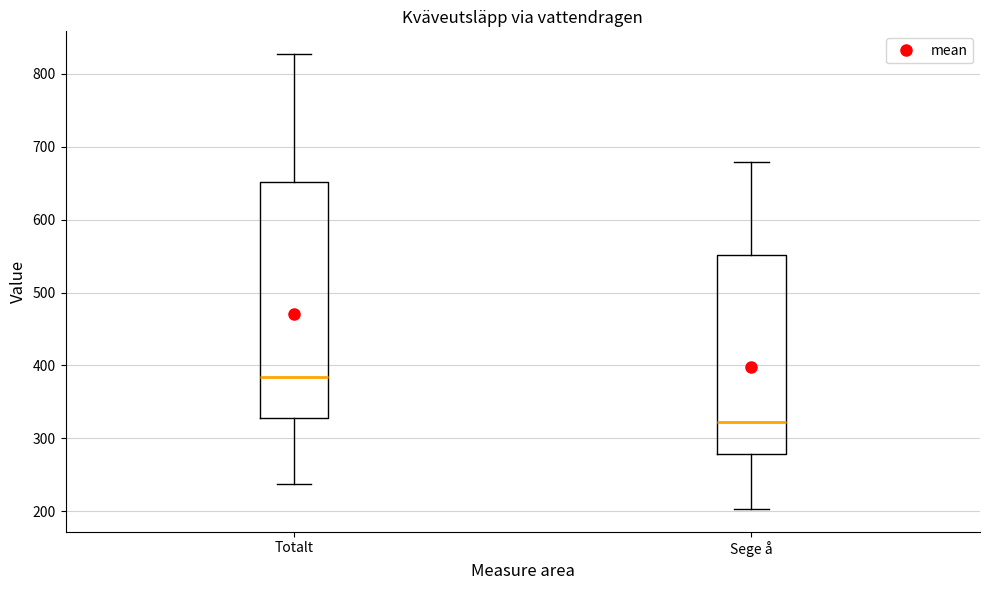

Where does the upper whisker of the box for Sege å end on the y-axis? The values are not printed on the chart, so give them approximately, as read against the axis.

680